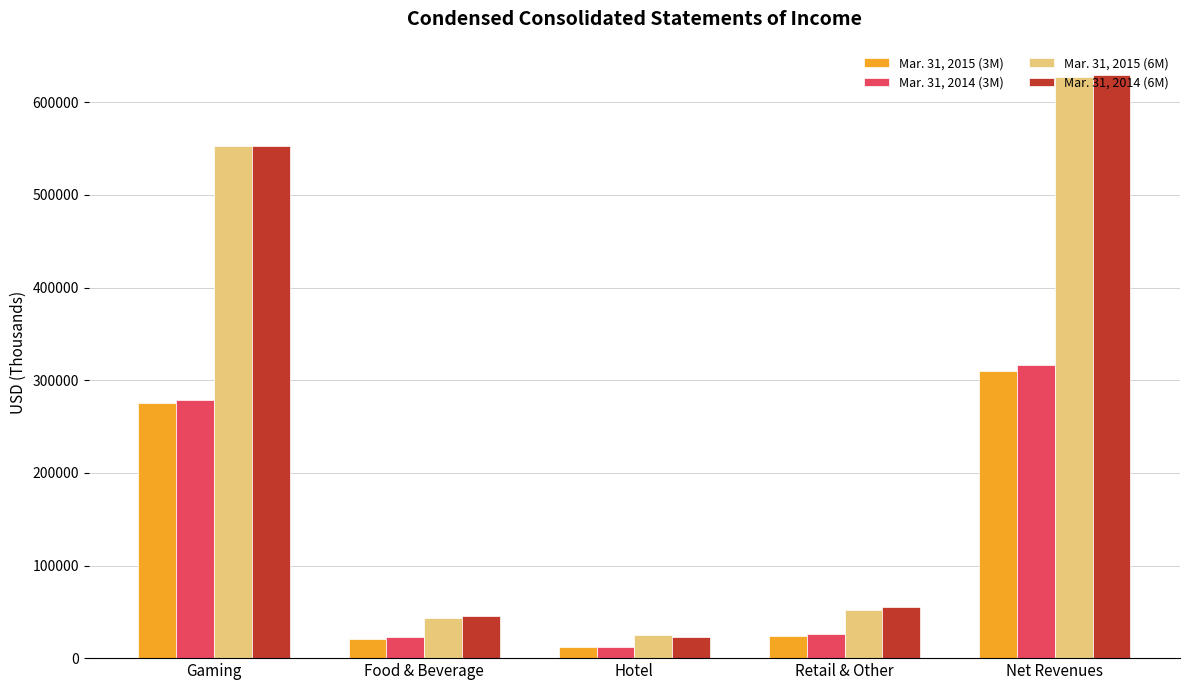

How many groups of bars are there?

5